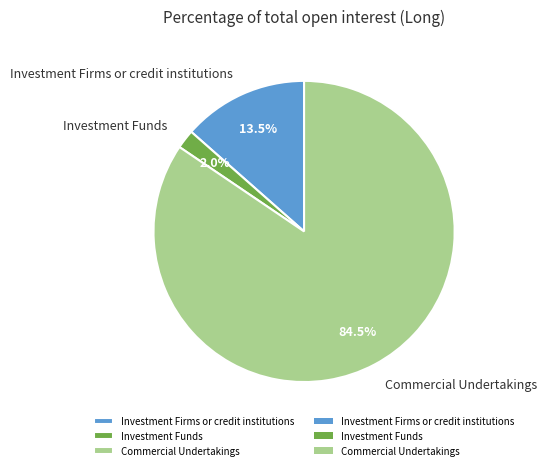

Which category has the smallest portion of the pie?

Investment Funds